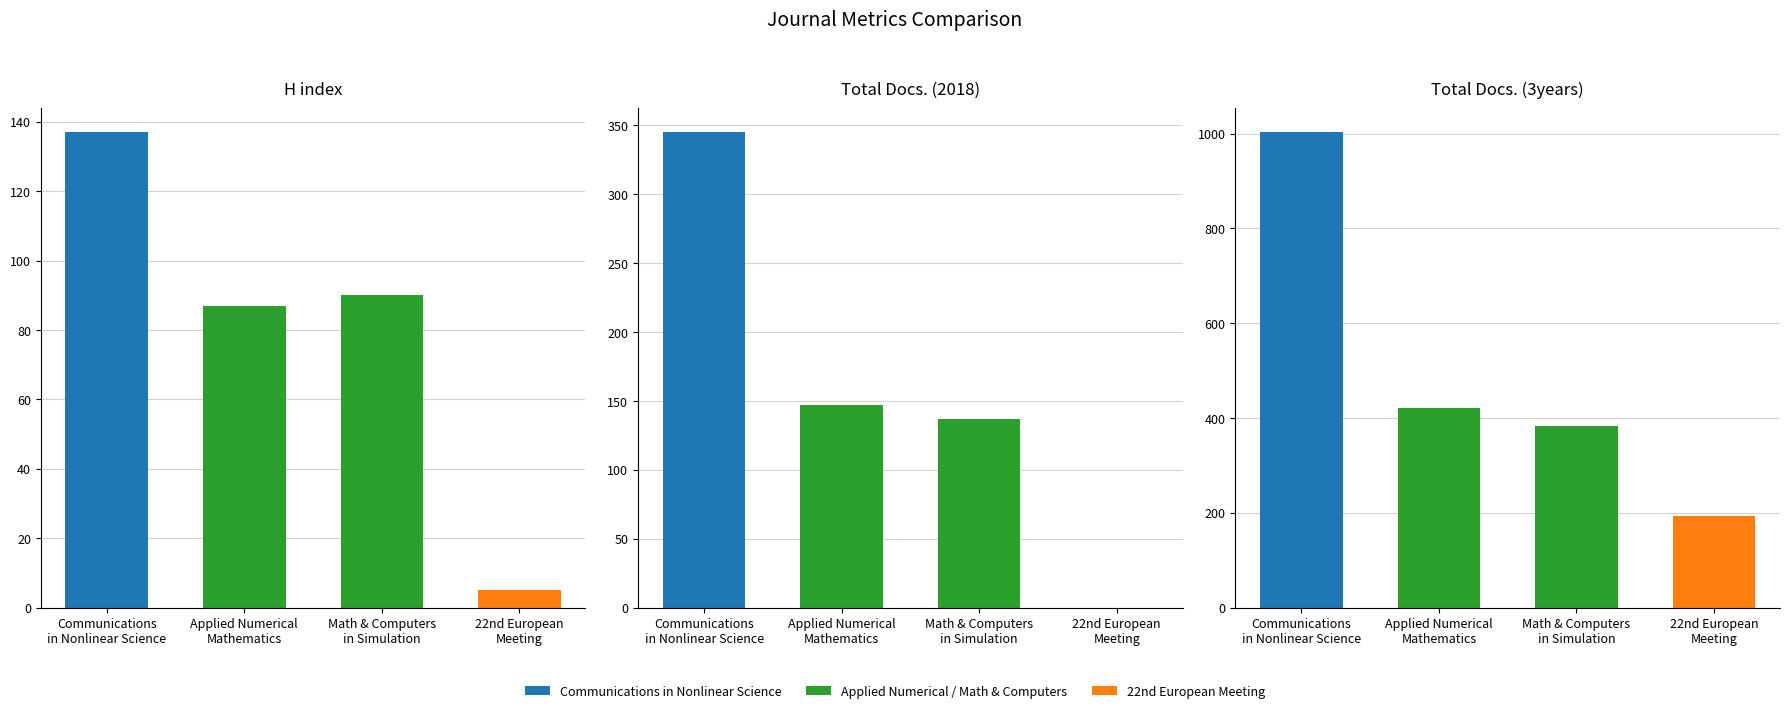

At how many categories does at least one series exceed 348?

3